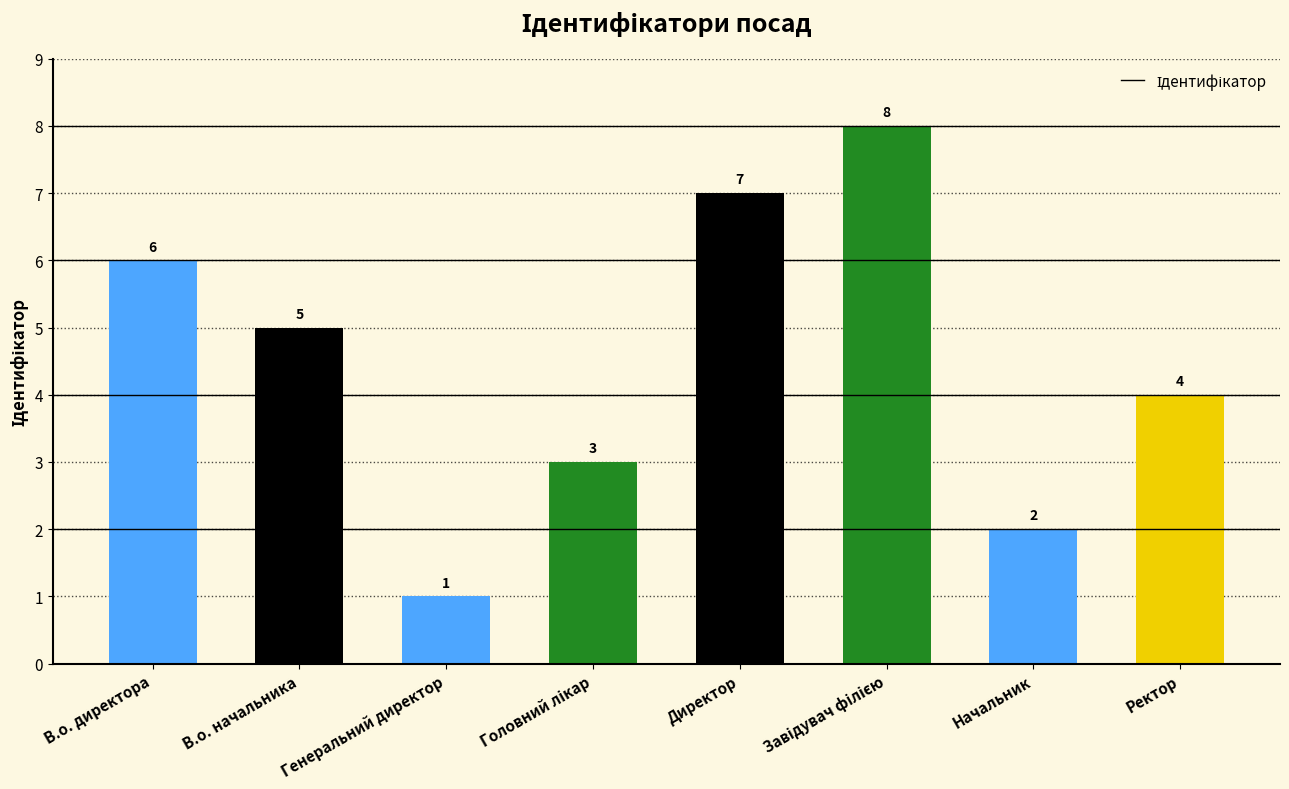

True or false: the data shows 6 at В.о. директора.

True